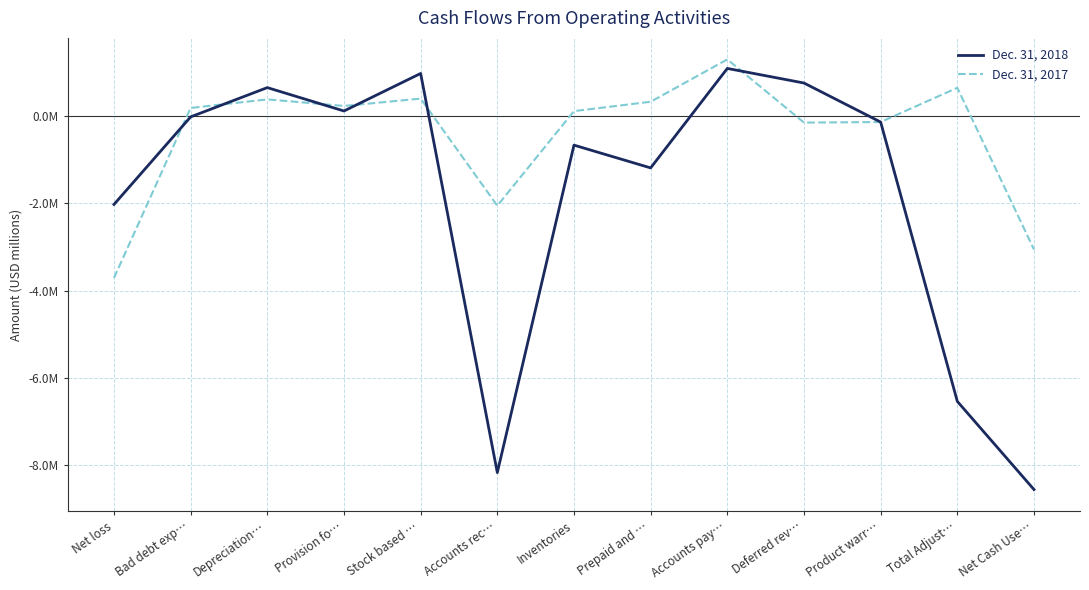

What are all the series names shown in the legend?

Dec. 31, 2018, Dec. 31, 2017